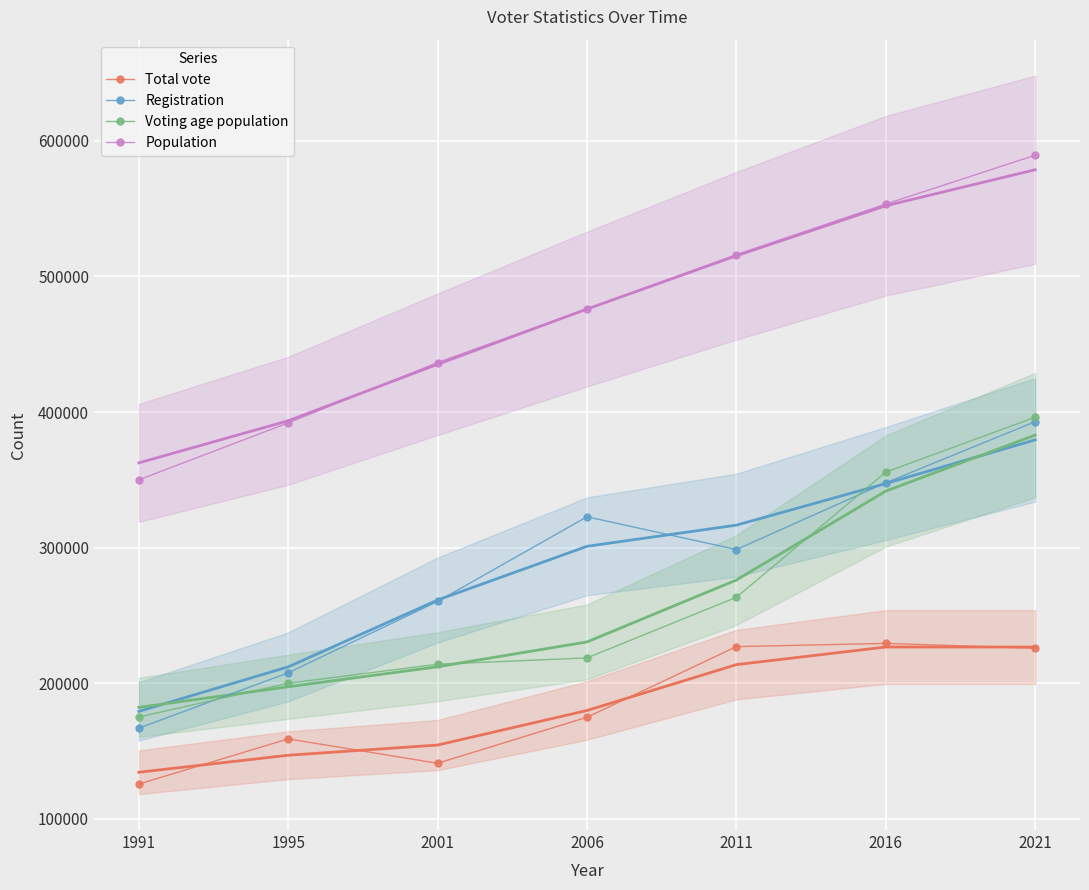

List the series in order of their peak value, highest first.

Population, Voting age population, Registration, Total vote